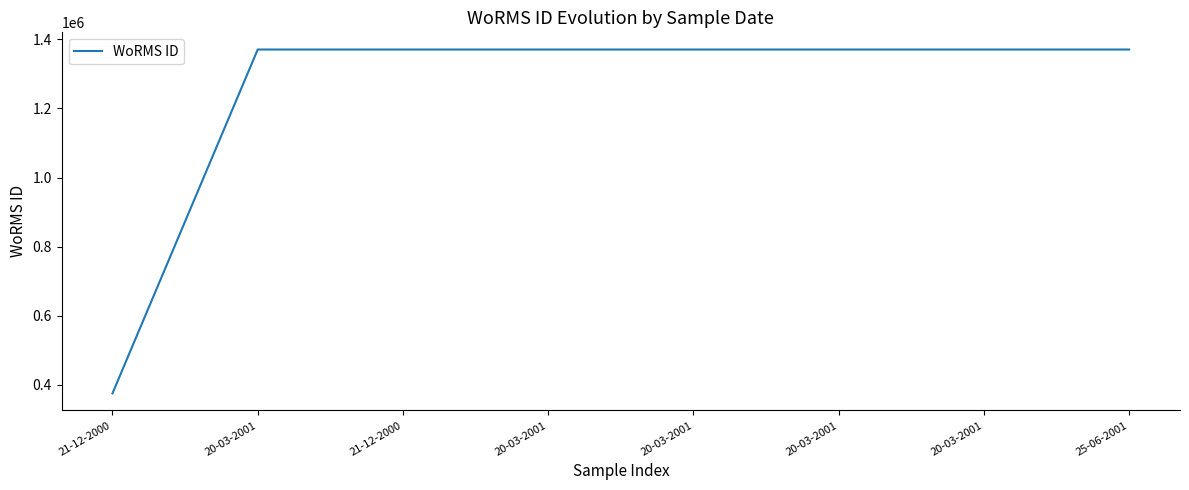

Reading left to right, extract all data points from this chart.

21-12-2000=375856	20-03-2001=1370287	21-12-2000=1370287	20-03-2001=1370287	20-03-2001=1370287	20-03-2001=1370287	20-03-2001=1370287	25-06-2001=1370287